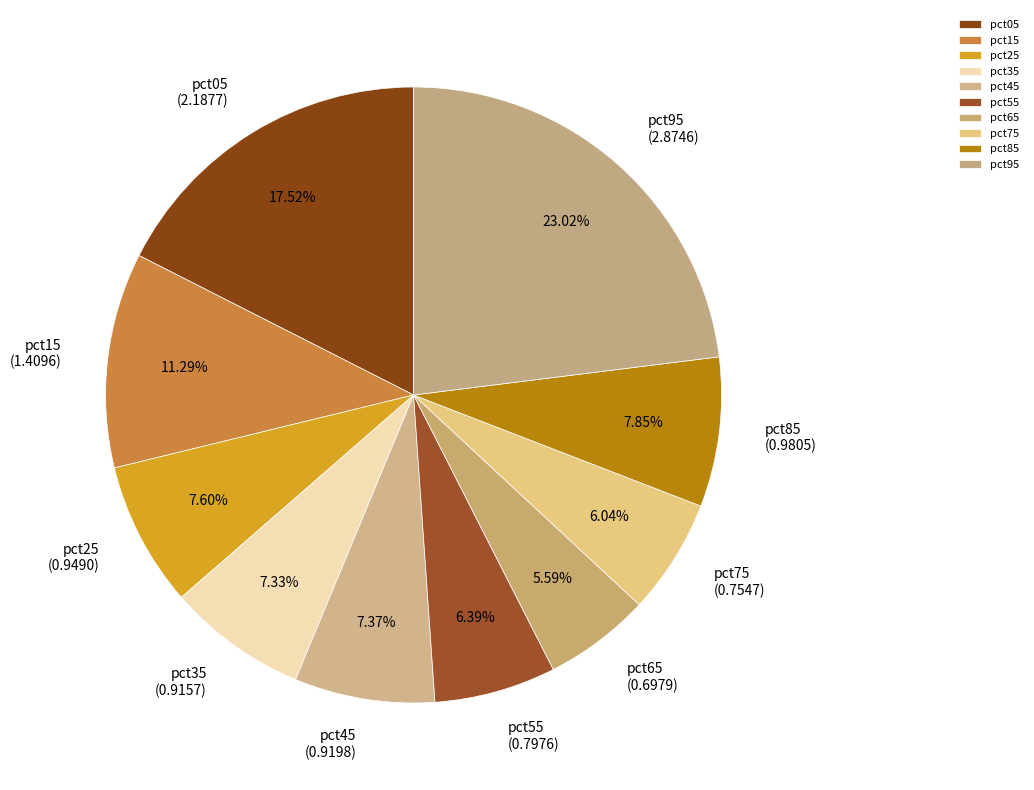

To the nearest percent, what is the difference between the largest and smallest slice percentages?

17%